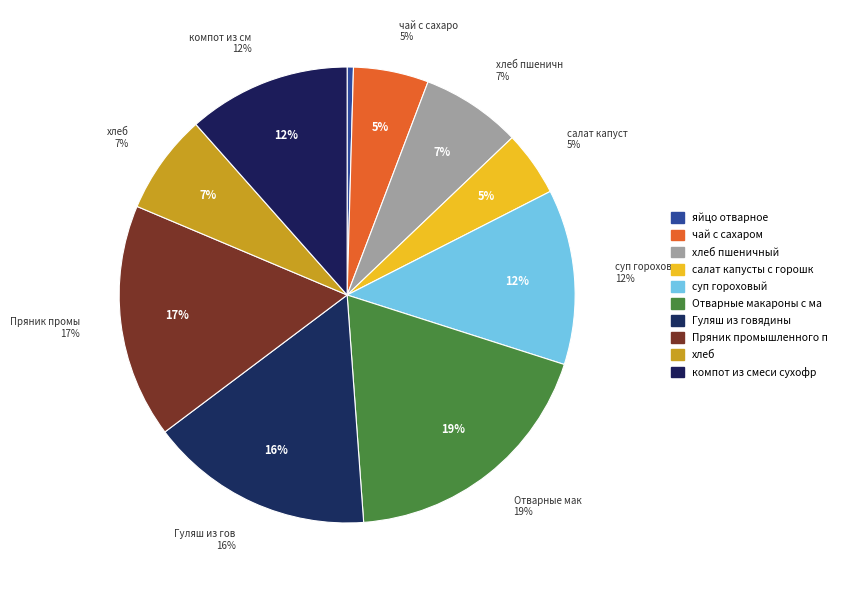

Rank the categories by value from lowest to highest.

яйцо отварное, салат капусты с горошком, чай с сахаром, хлеб пшеничный, хлеб, компот из смеси сухофруктов, суп гороховый, Гуляш из говядины, Пряник промышленного производства, Отварные макароны с маслом